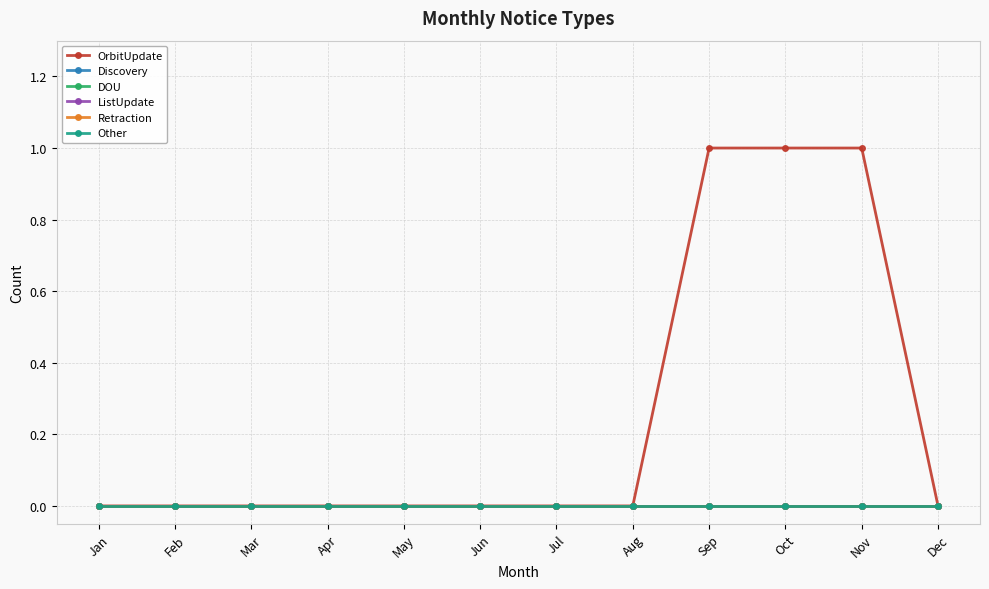

Which category has the lowest value across all series?

Jan